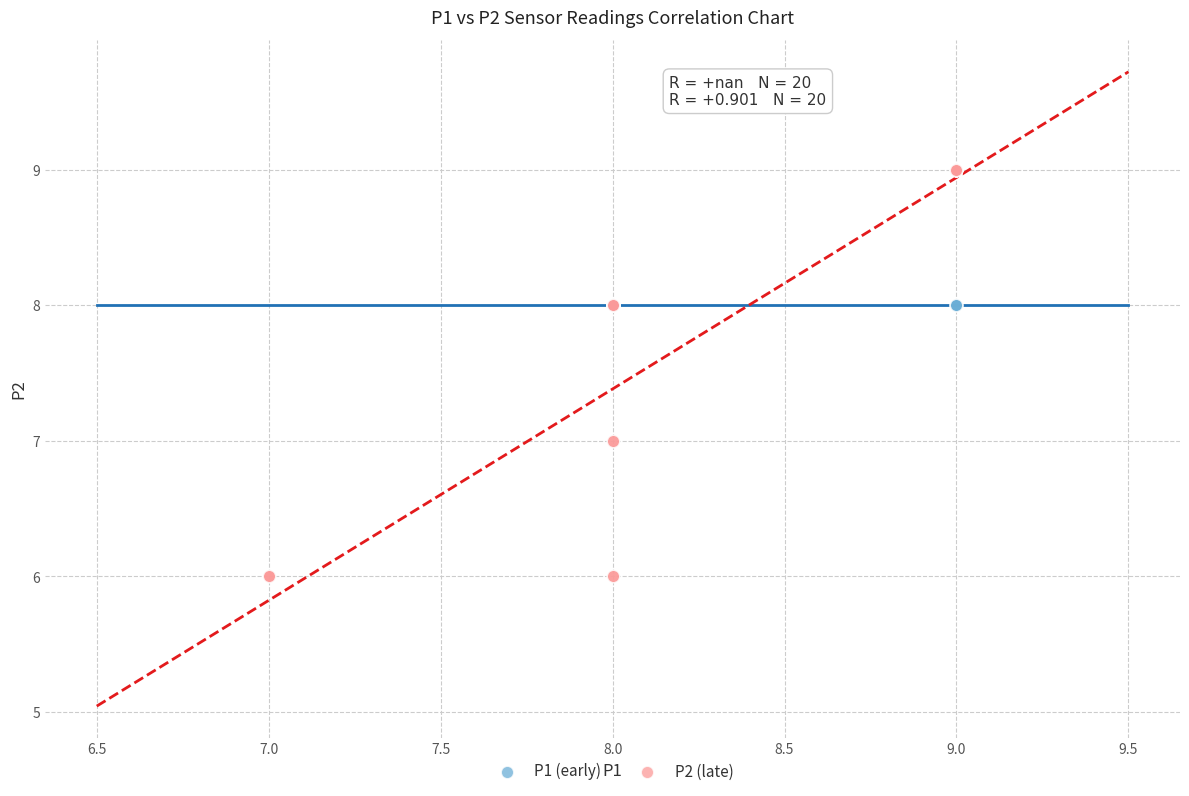

Which series reaches the minimum Y coordinate?

P2 (late)